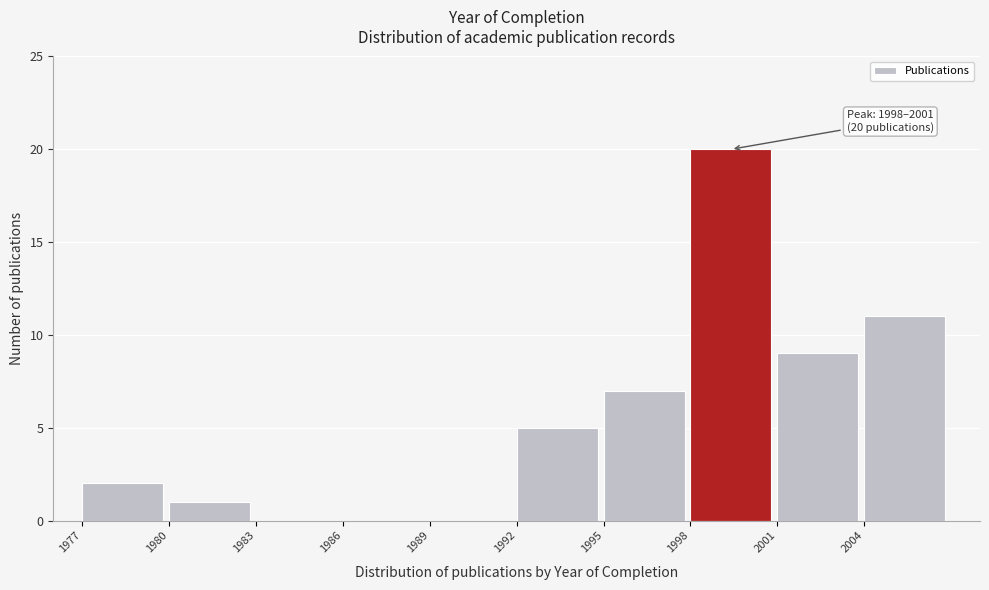

Over which range of the x-axis is the bar tallest?

1998 to 2001